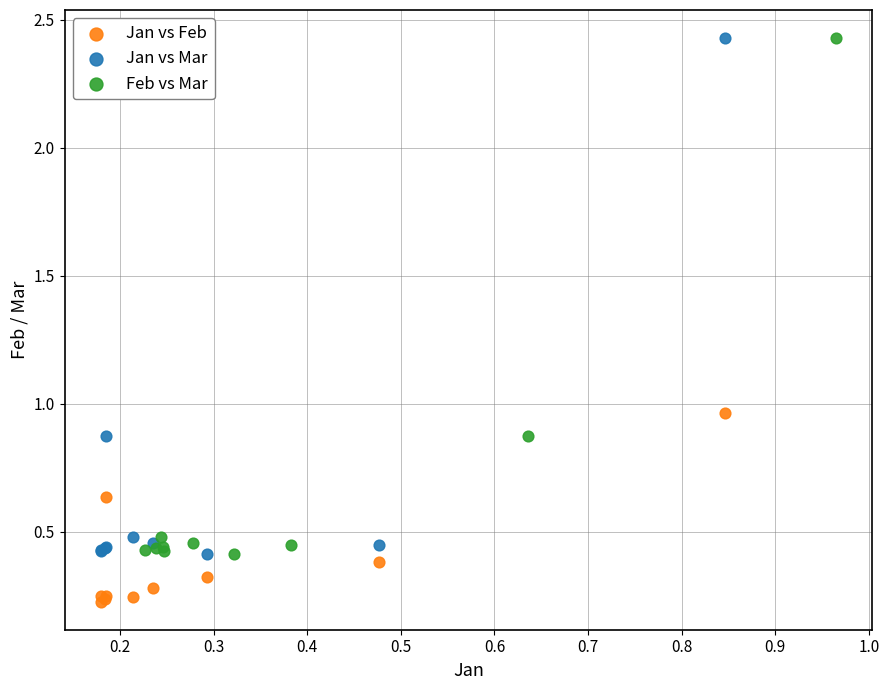

Which series contains the lowest Y value?

Jan vs Feb